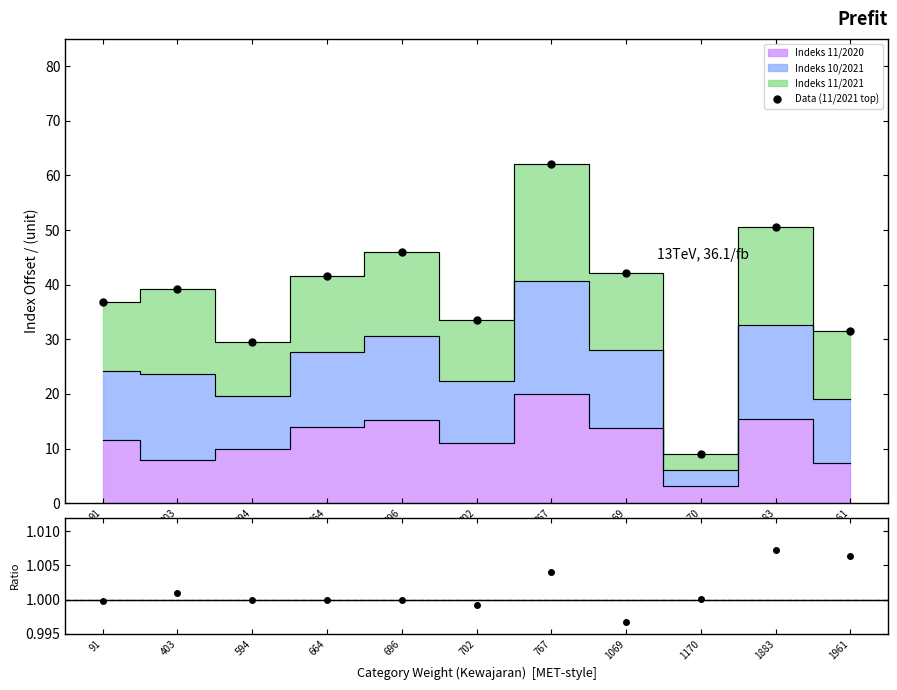

Is this an area chart (filled region under the line)?

No